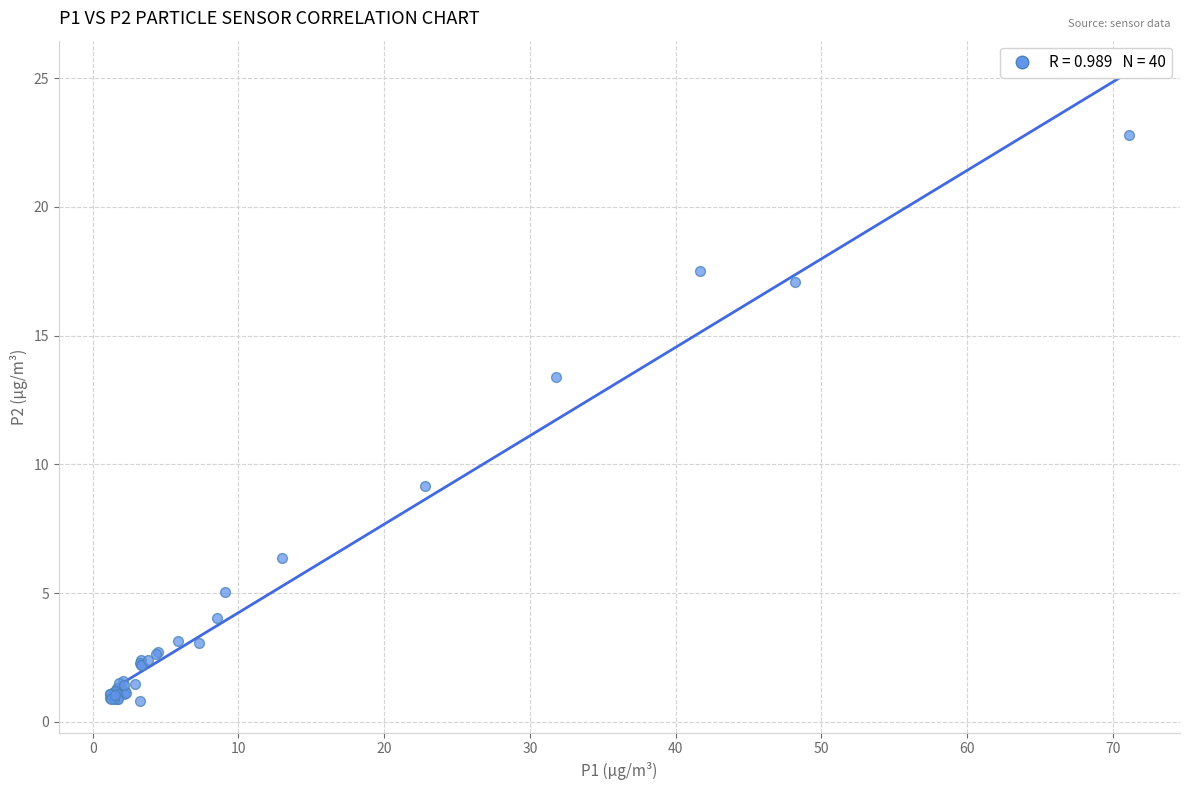

What Y value in the scatter plot is closest to 11?

9.2